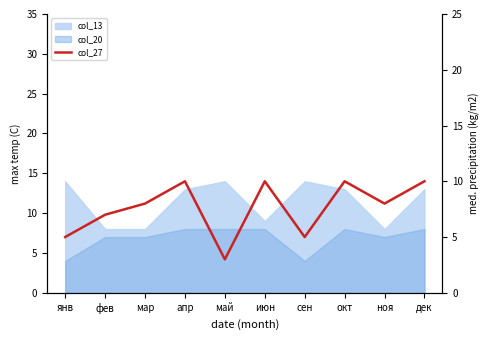

The value at ноя is 14. True or false?

False